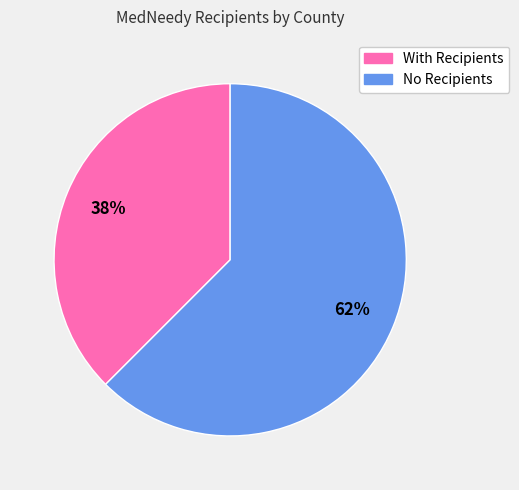

To the nearest percent, what is the average slice percentage?

50%